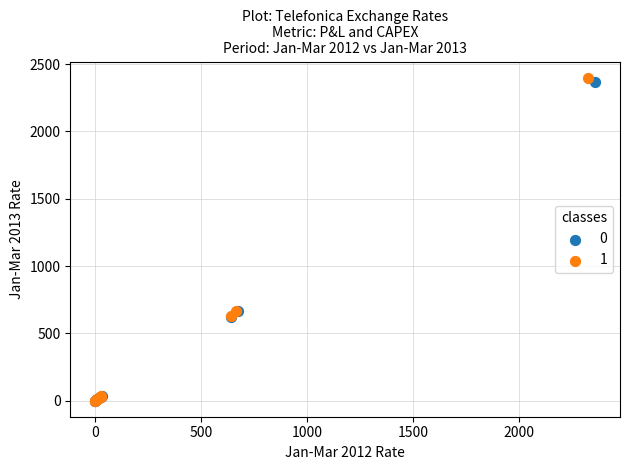

Which series has the widest spread of Y values?

1